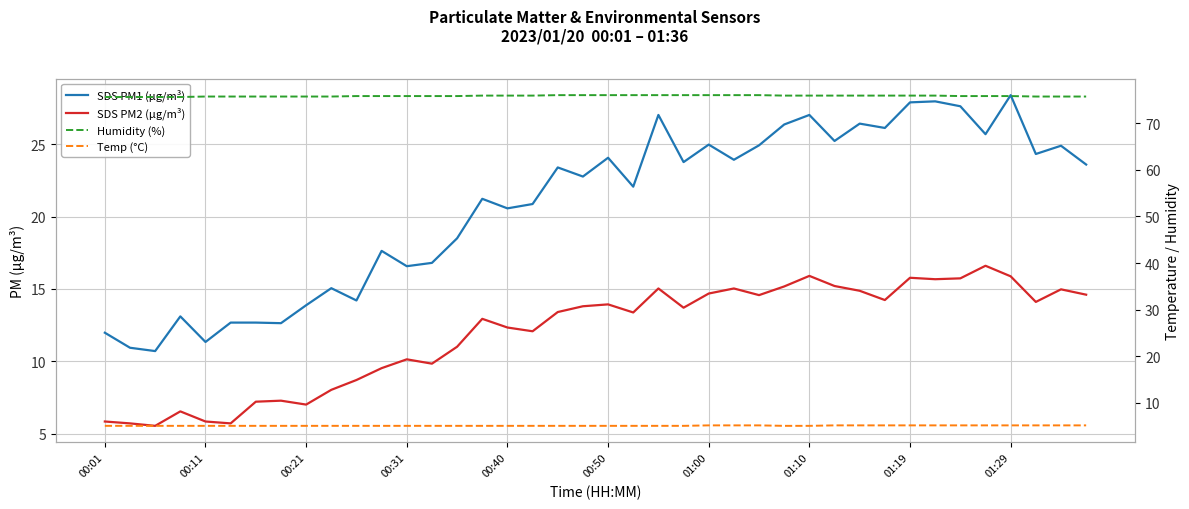

Count the Humidity (%) values in the range 75 to 76.

40